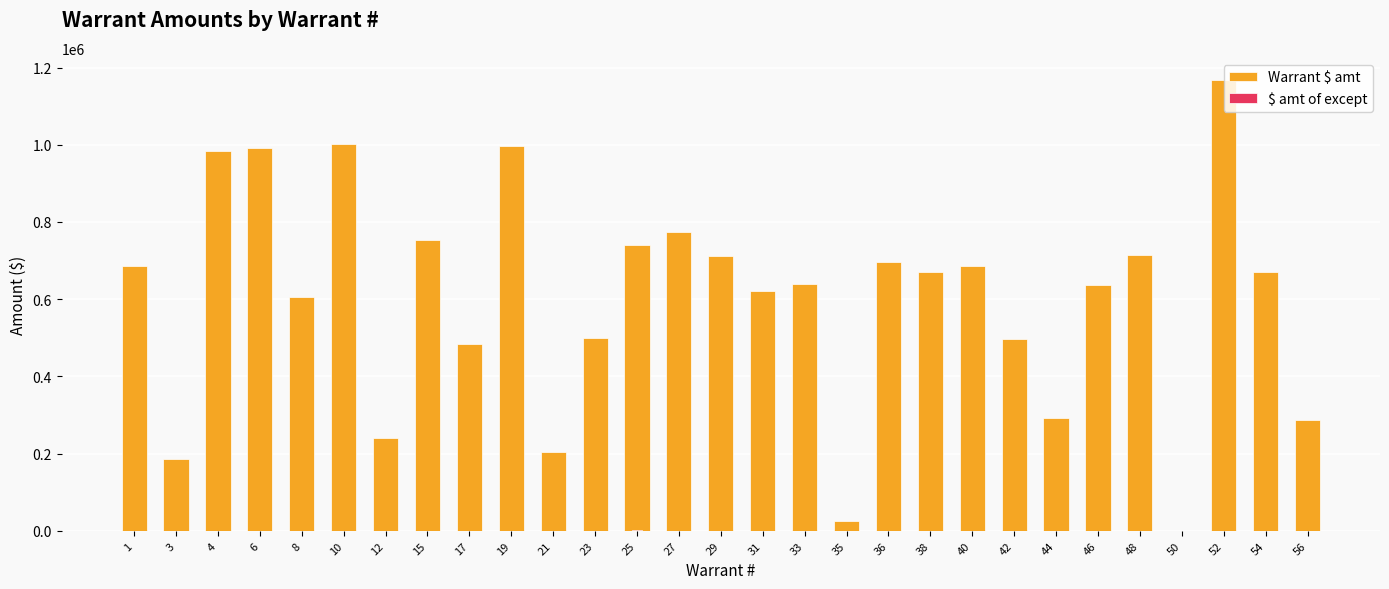

How many positive values does the $ amt of except series have?

5